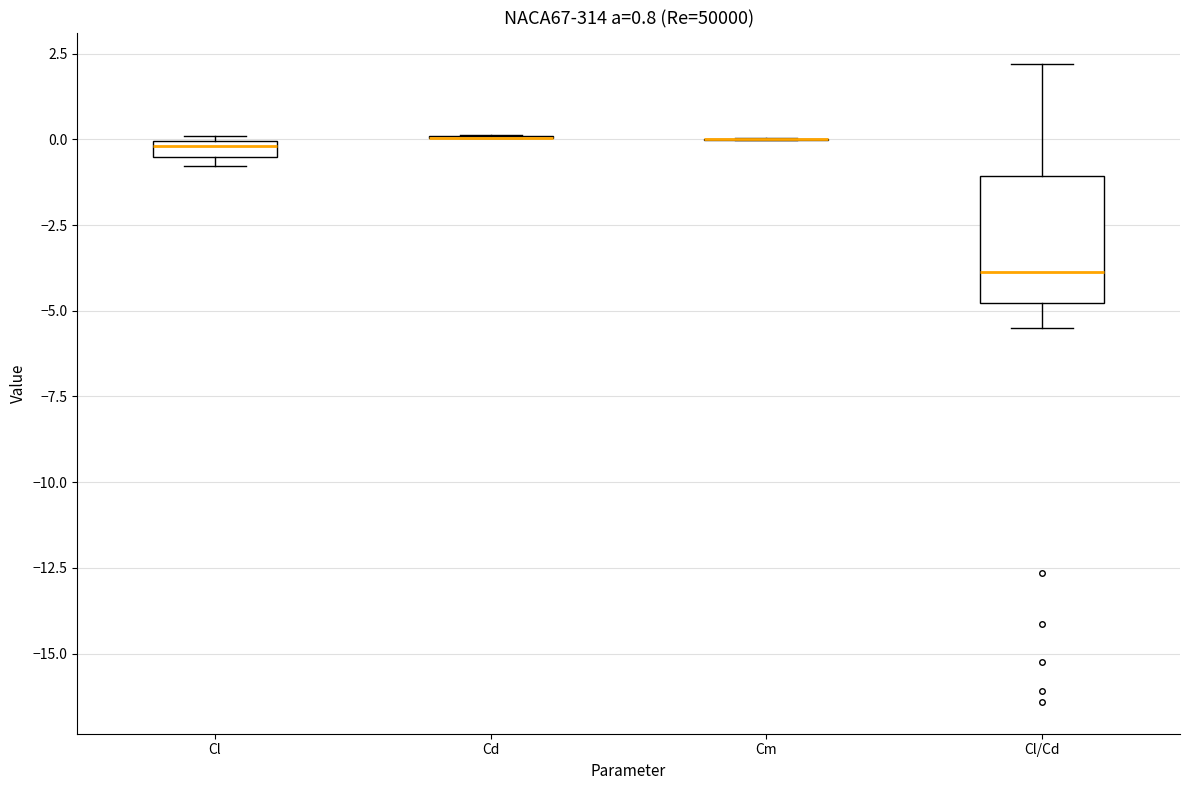

Comparing the boxes themselves (not the whiskers), which one is the tallest?

Cl/Cd